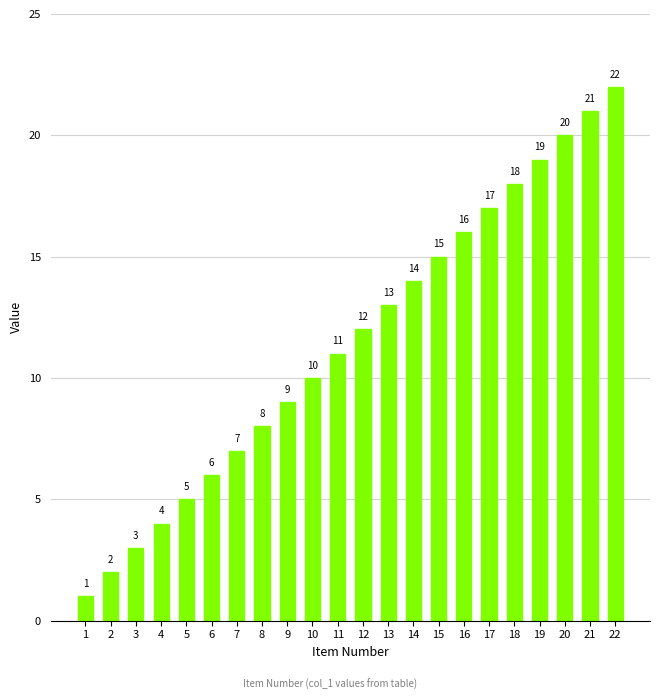

Where is the data nearest to the value 11?

11